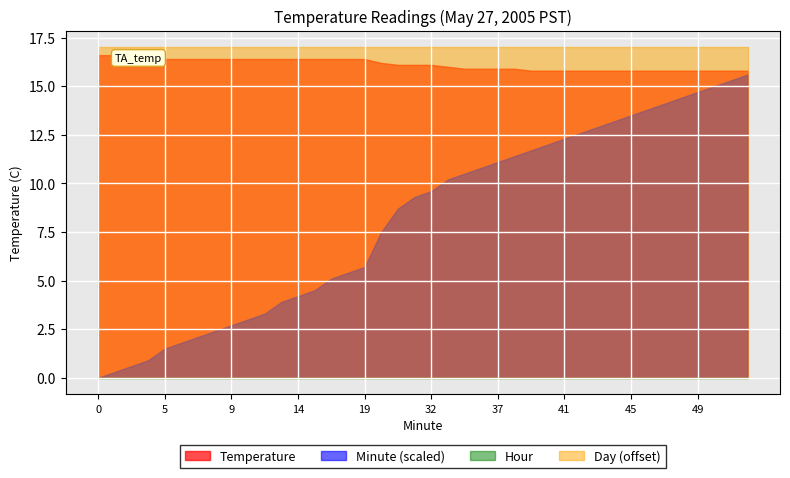

True or false: Temperature has more than 2 interior local peaks.

False